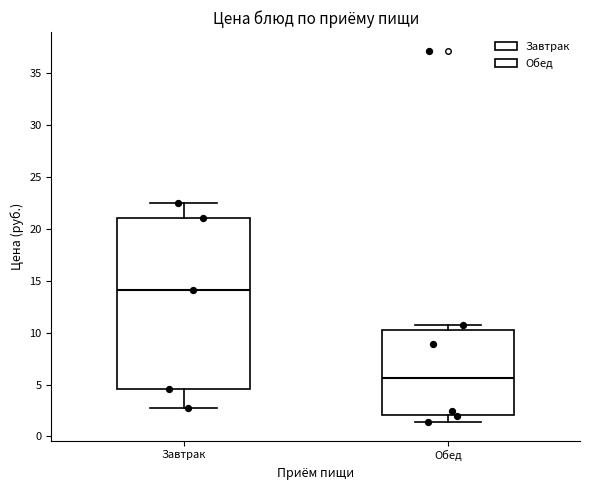

Comparing the boxes themselves (not the whiskers), which one is the tallest?

Завтрак